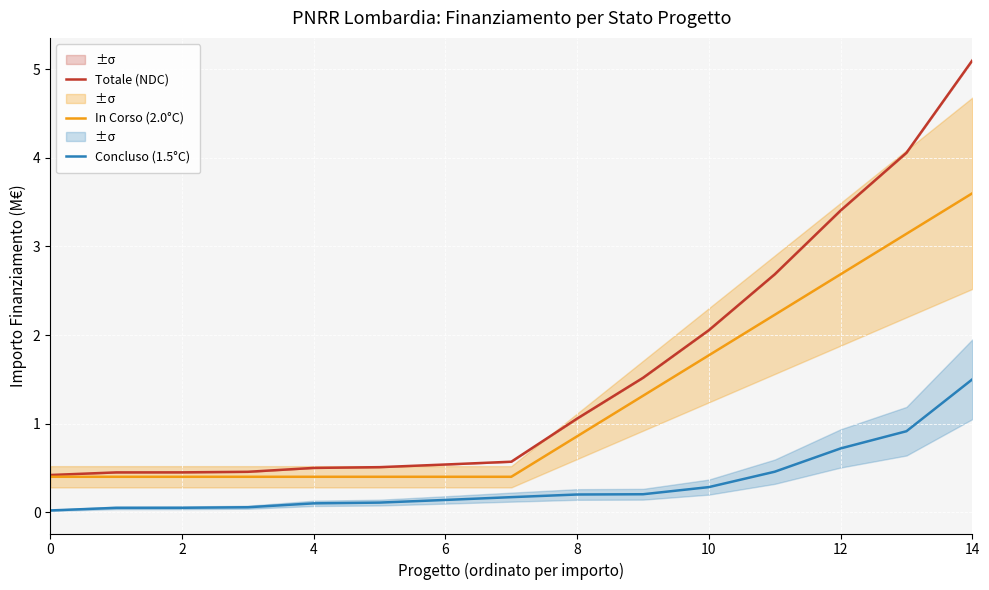

True or false: Totale (NDC) and Concluso (1.5°C) cross at least once.

False